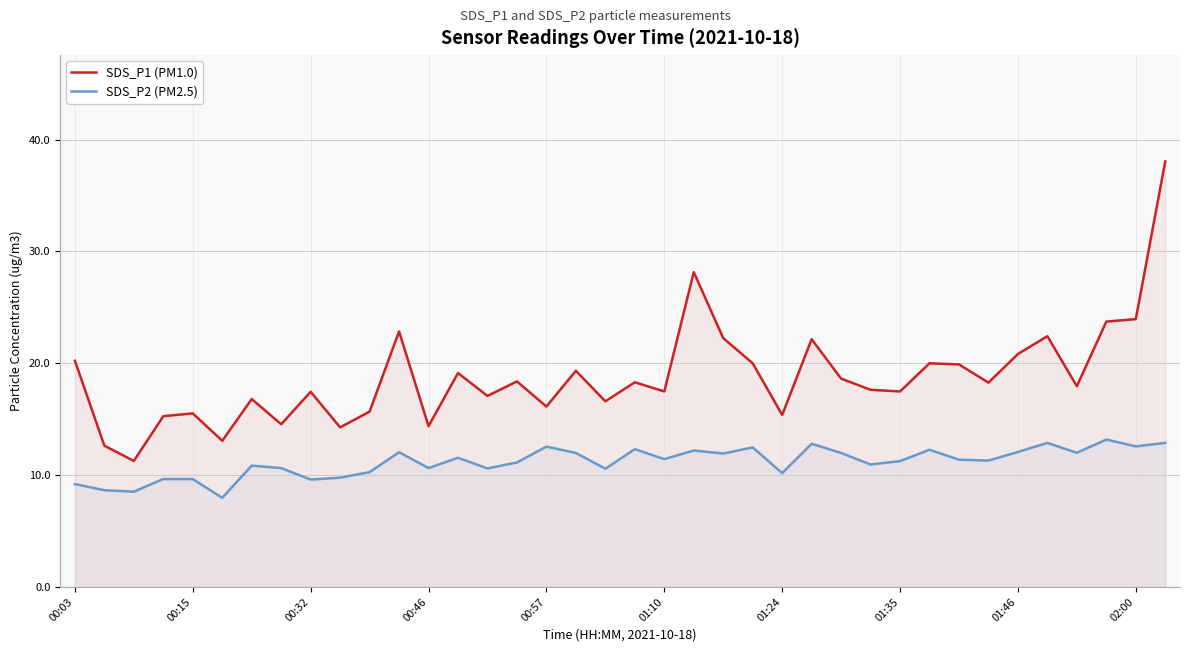

True or false: SDS_P2 (PM2.5) has a value of 11.1 at 15.

True